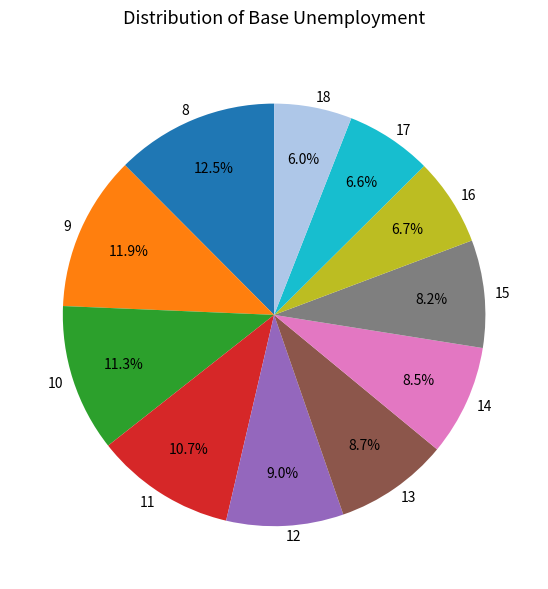

What is the total percentage of 12 and 13?

17.7%